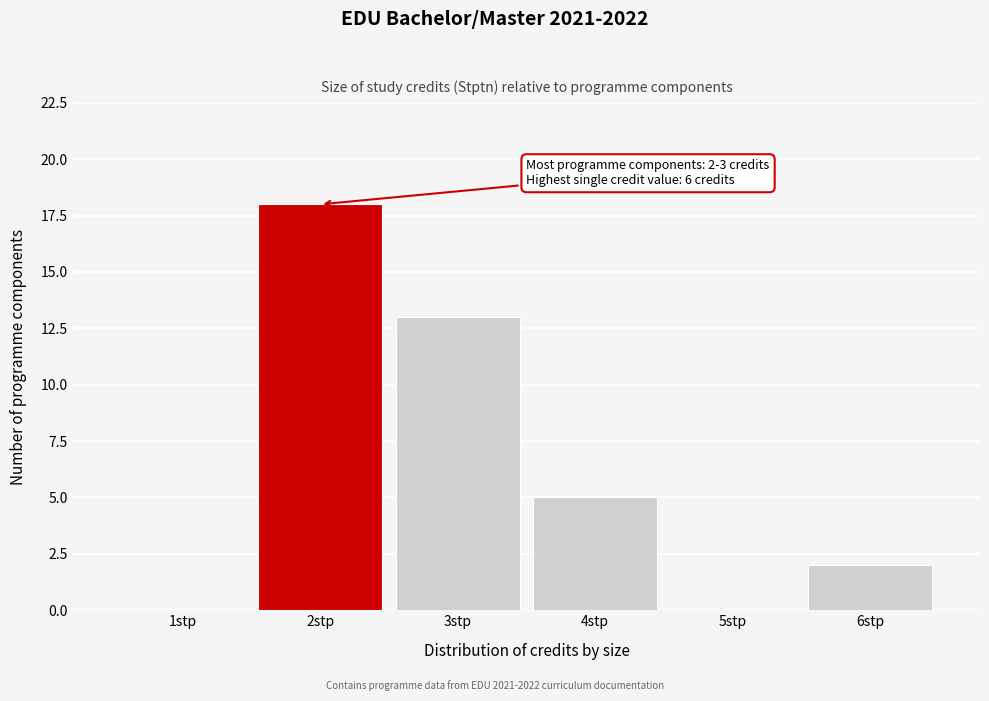

Reading left to right, transcribe all the data shown in this chart.

1stp=0	2stp=18	3stp=13	4stp=5	5stp=0	6stp=2